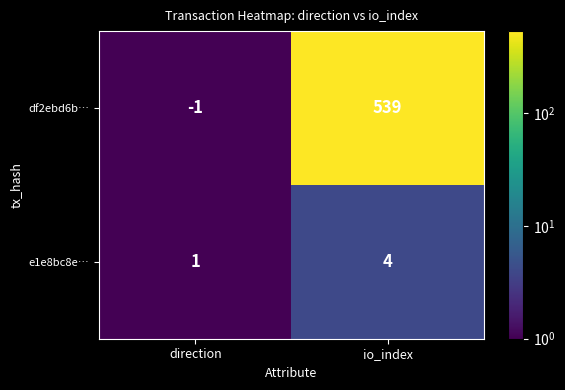

Read the df2ebd6b… value at io_index.

539